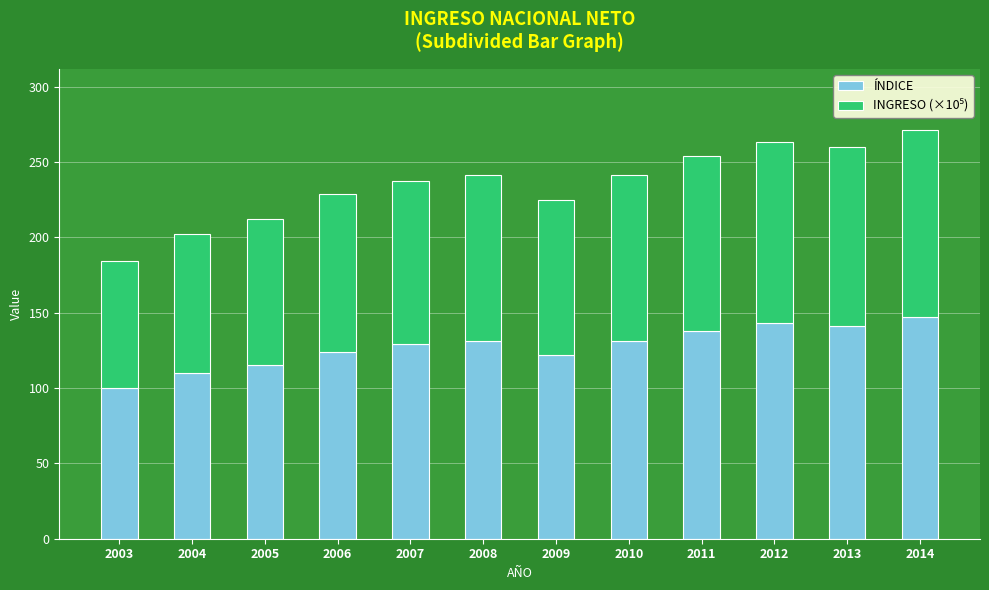

What is the average value of the ÍNDICE series?

127.7